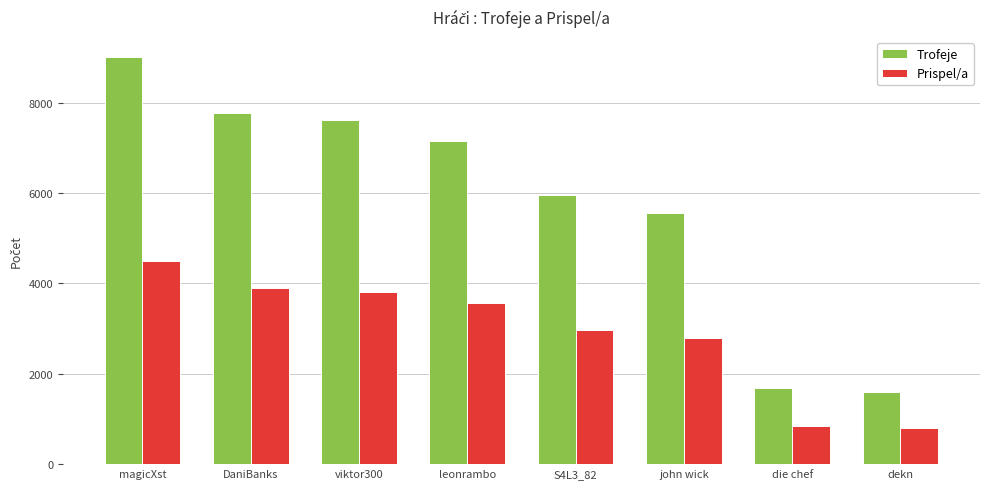

Is it true that Trofeje equals 1017 at dekn?

False